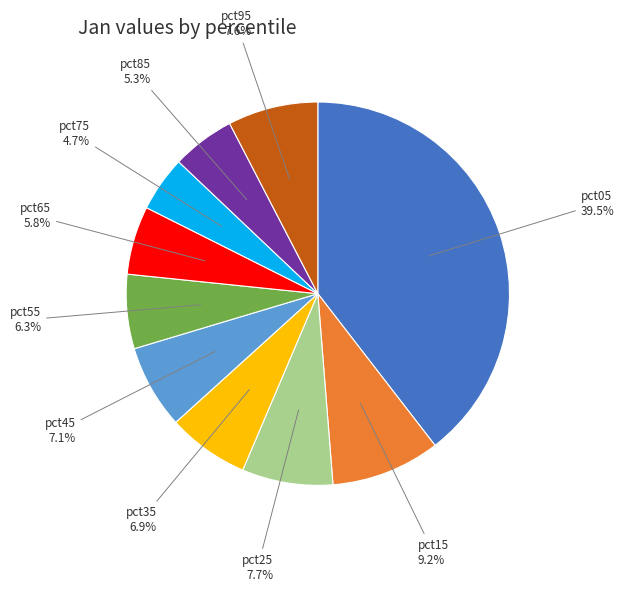

Which category has the smallest portion of the pie?

pct75